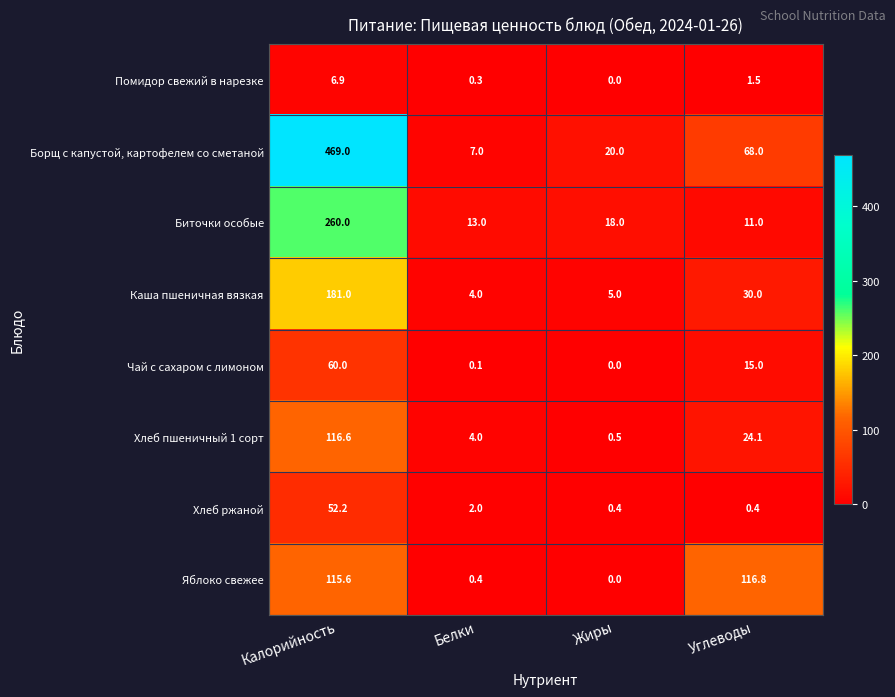

At which category is the sum across all series the highest?

Калорийность